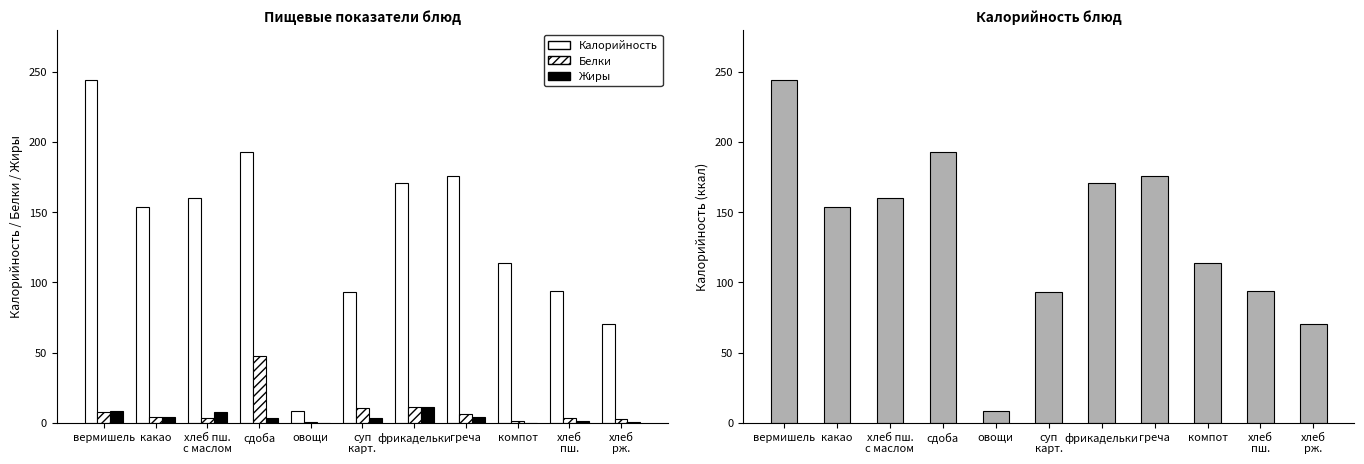

What is the spread (max minus min) of values at суп
карт.?

89.7